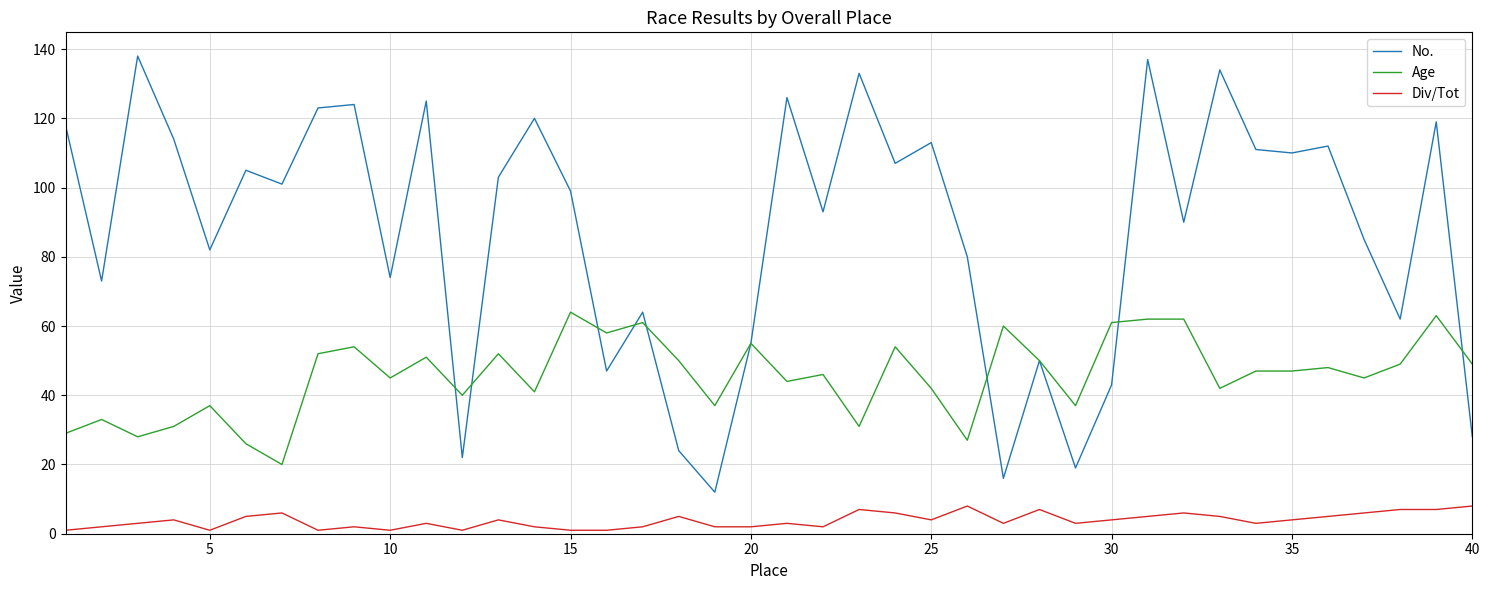

Reading right to left, transcribe all the data shown in this chart.

No.: 28	119	62	85	112	110	111	134	90	137	43	19	50	16	80	113	107	133	93	126	55	12	24	64	47	99	120	103	22	125	74	124	123	101	105	82	114	138	73	118
Age: 49	63	49	45	48	47	47	42	62	62	61	37	50	60	27	42	54	31	46	44	55	37	50	61	58	64	41	52	40	51	45	54	52	20	26	37	31	28	33	29
Div/Tot: 8	7	7	6	5	4	3	5	6	5	4	3	7	3	8	4	6	7	2	3	2	2	5	2	1	1	2	4	1	3	1	2	1	6	5	1	4	3	2	1